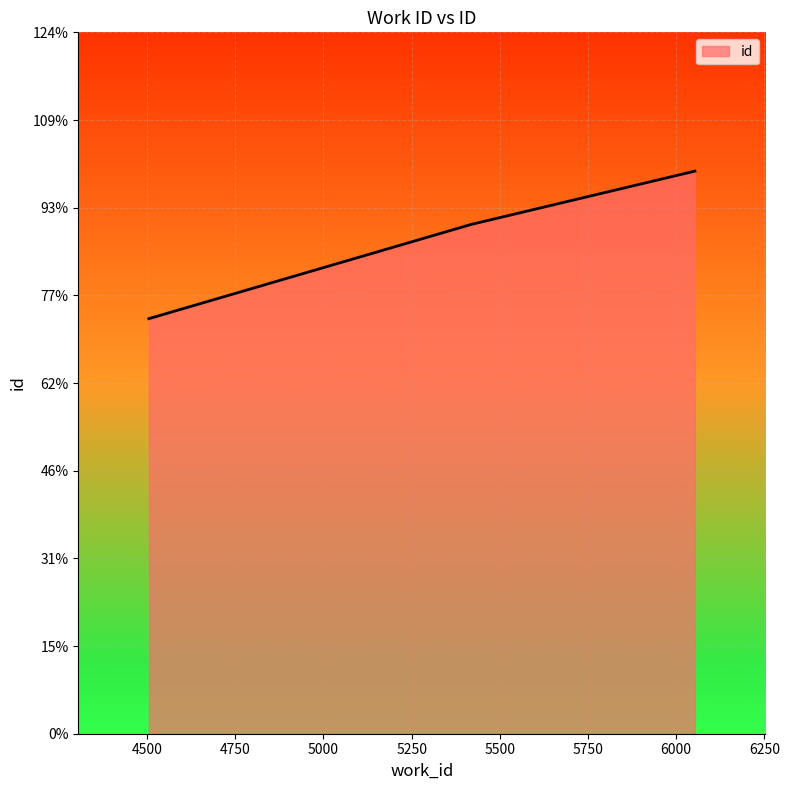

List the labels in order of value, smallest first.

4505, 5419, 6053